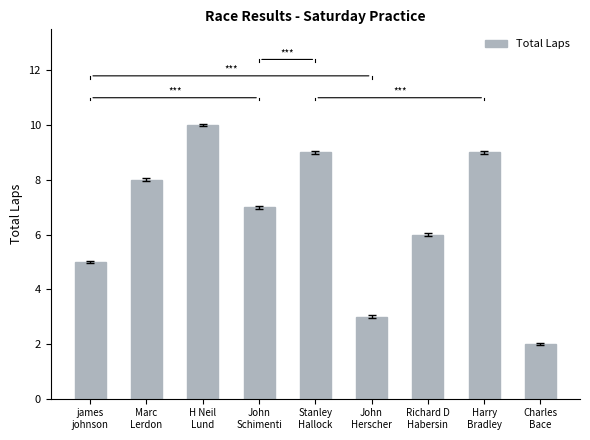

What is the approximate value at james
johnson?

5